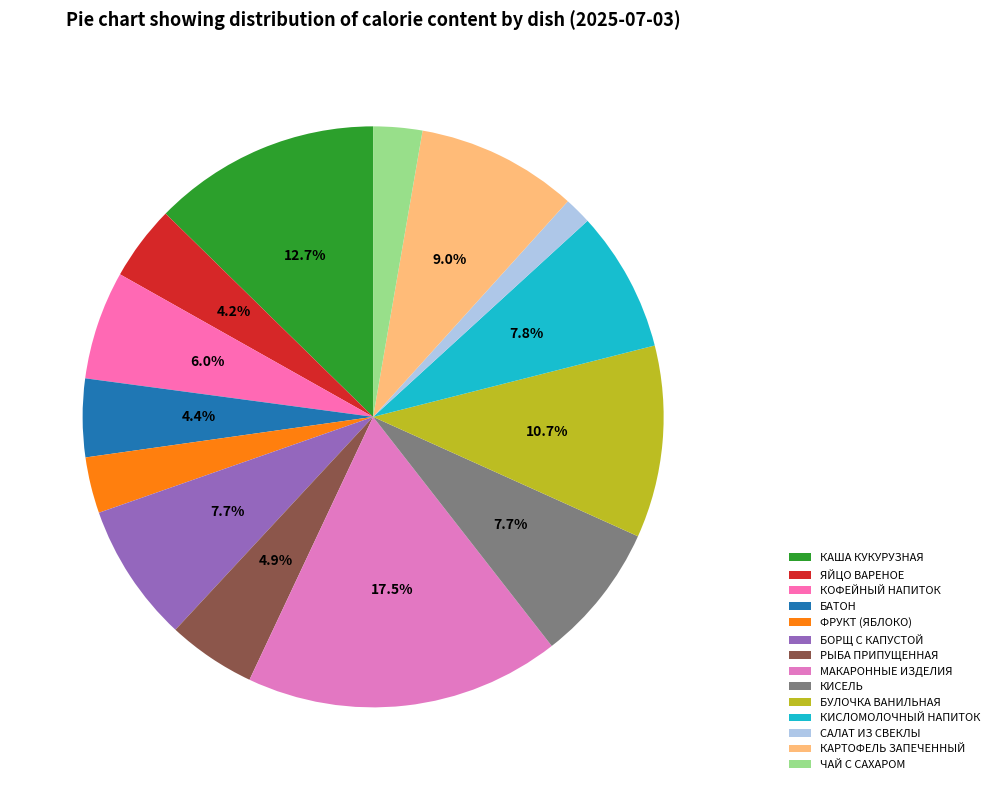

How many slices are in this pie chart?

14